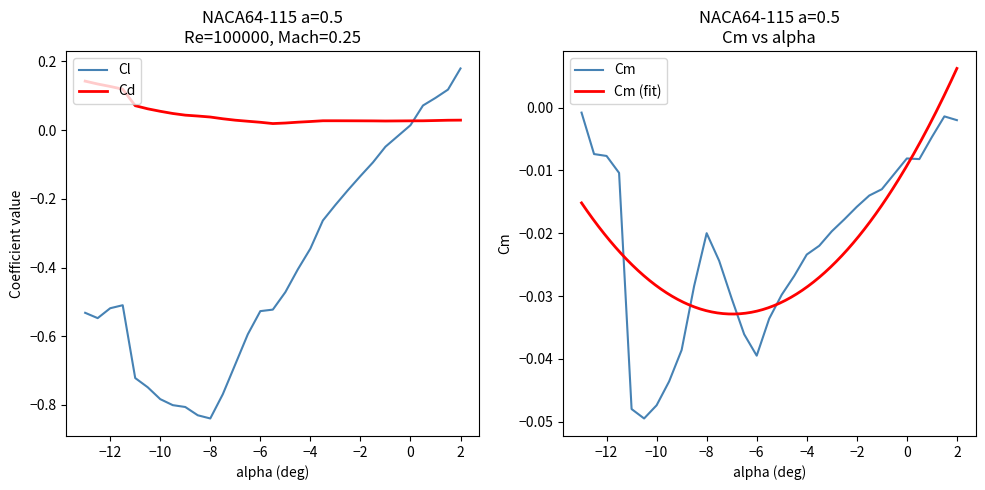

How many times do Cd and Cl cross each other?

1